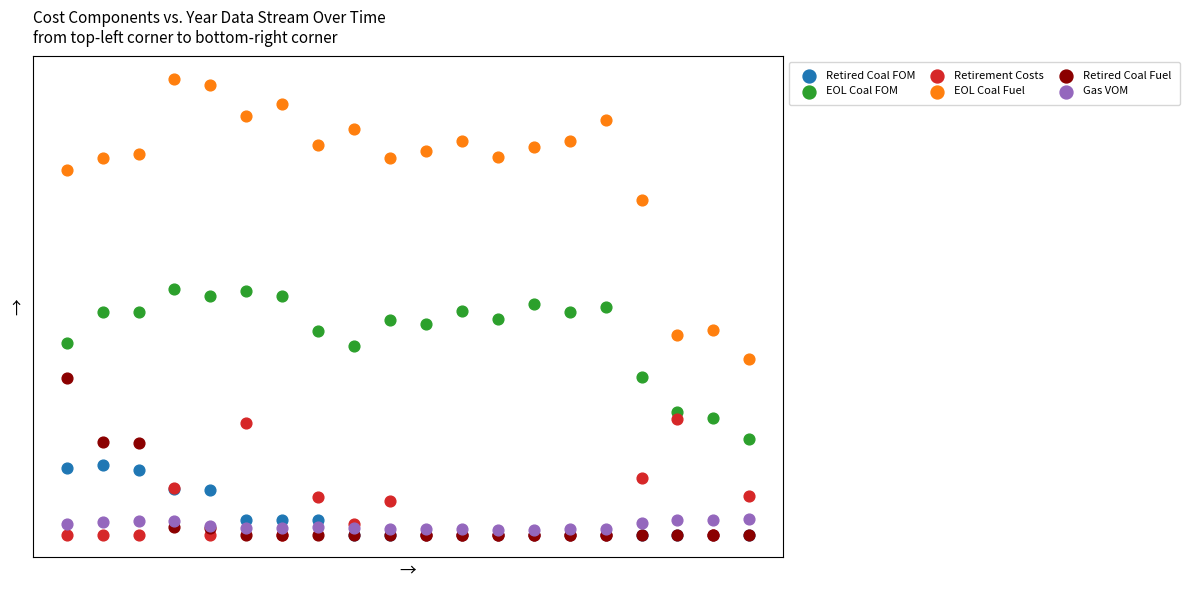

What are all the series names shown in the legend?

Retired Coal FOM, EOL Coal FOM, Retirement Costs, EOL Coal Fuel, Retired Coal Fuel, Gas VOM